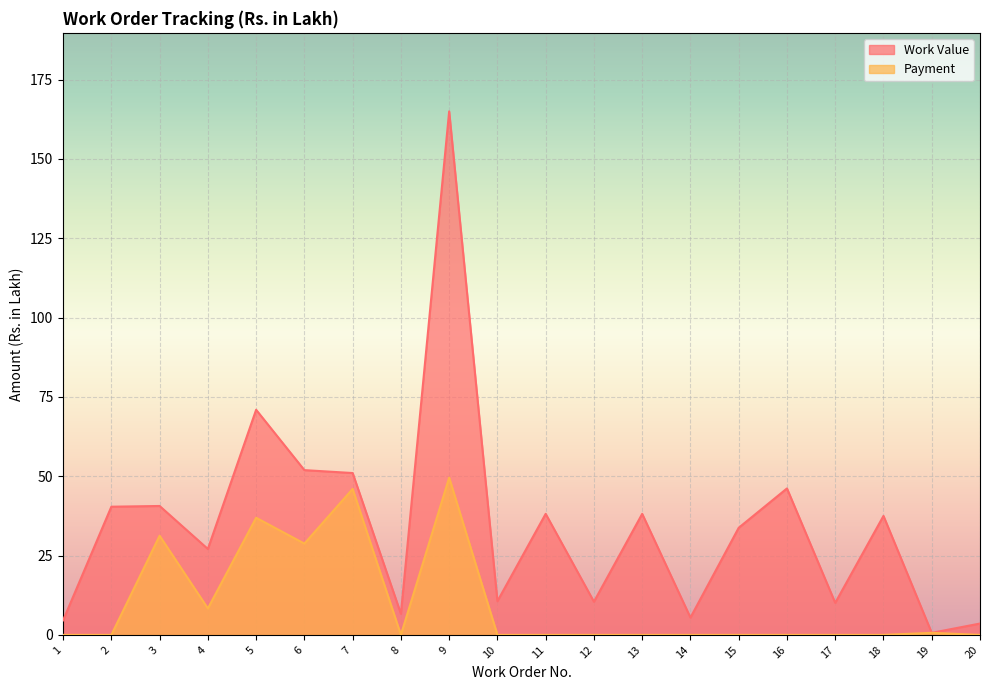

At which label does Work Value reach its minimum?

19